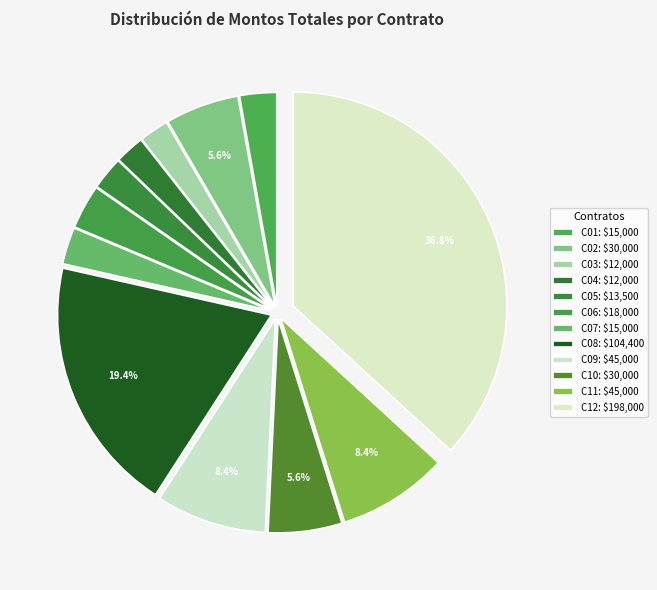

Rank the categories by value from lowest to highest.

C03, C04, C05, C01, C07, C06, C02, C10, C09, C11, C08, C12